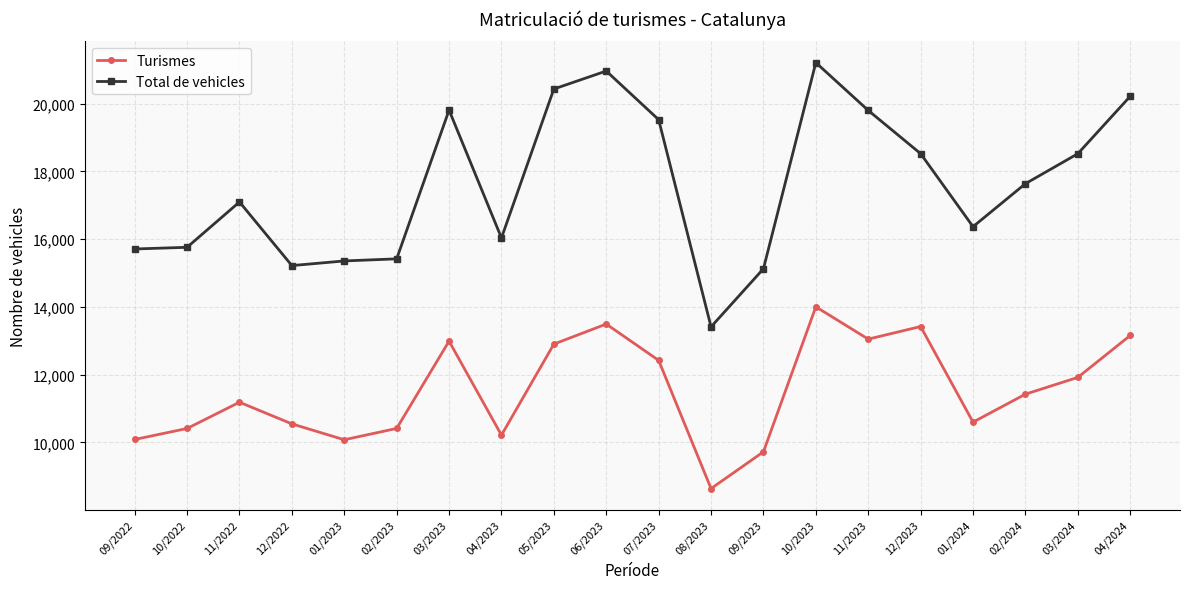

How many lines are shown in the chart?

2